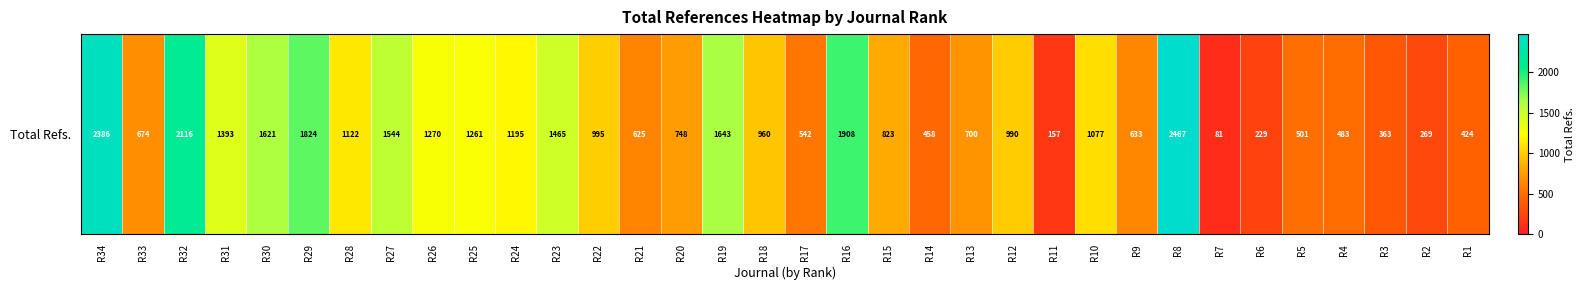

True or false: the data shows 2192 at R25.

False